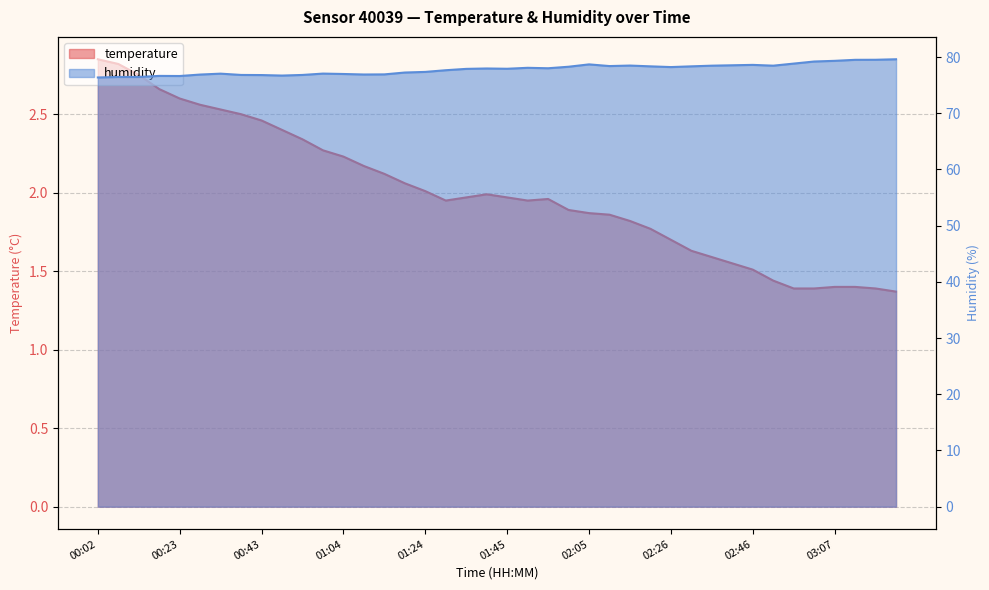

What is the label of the 1st point from the right?

03:22